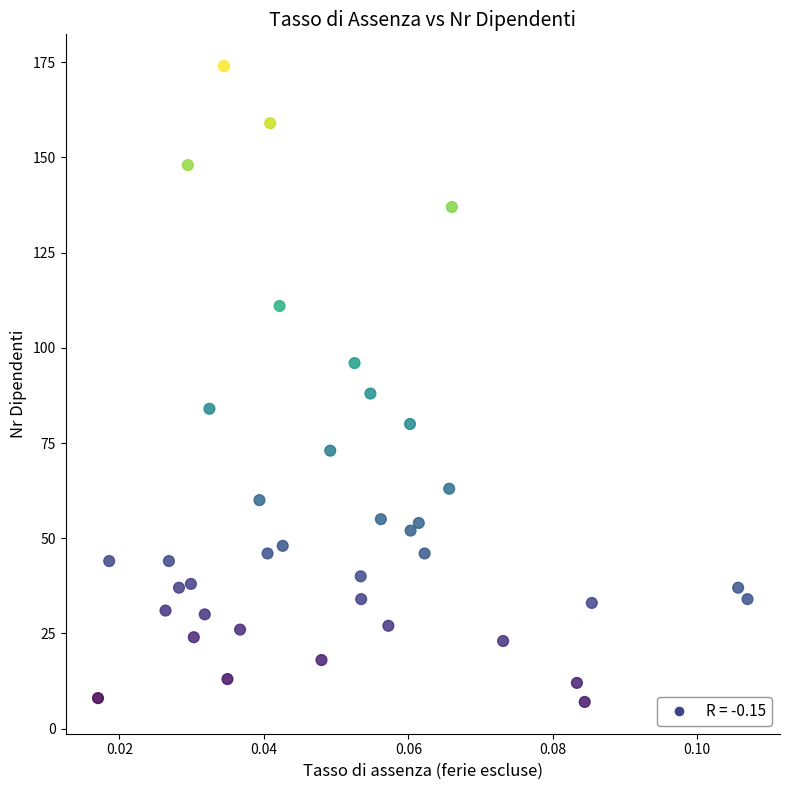

What Y value in the scatter plot is closest to 90?

88